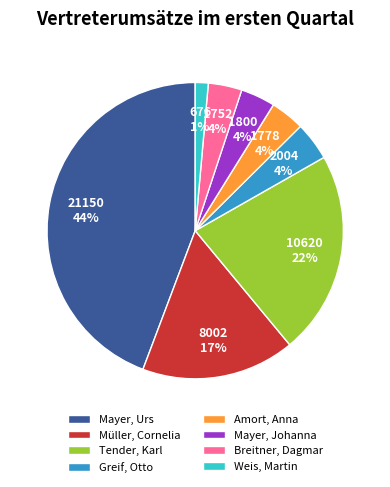

What is the ratio of the value at Amort, Anna to the value at Breitner, Dagmar?

1.0